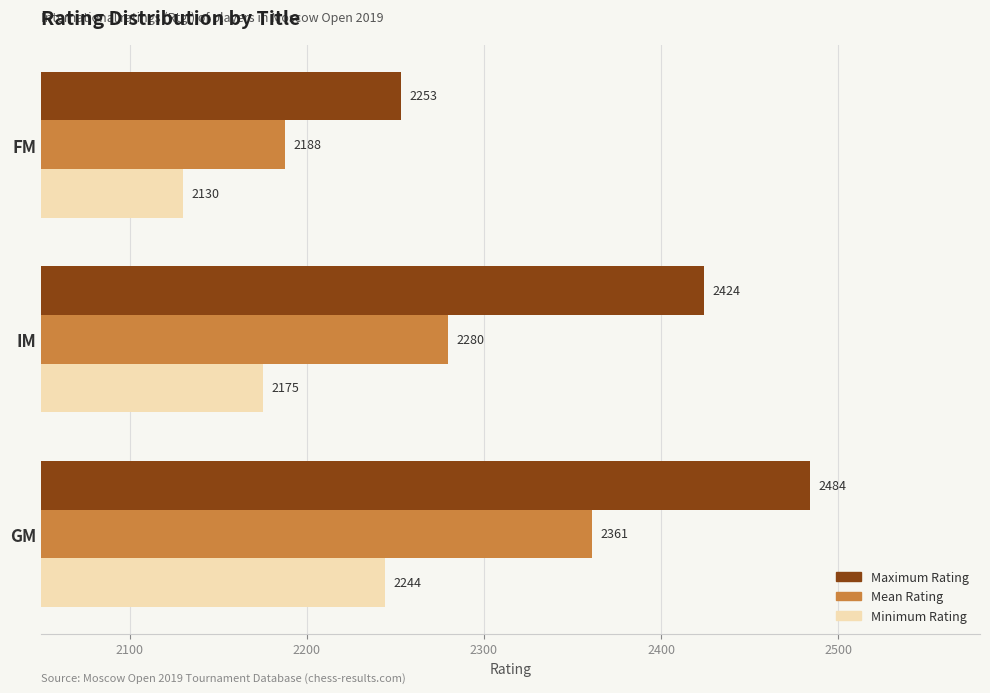

What is the difference between the maximum and second lowest values in the Maximum Rating series?

60.0